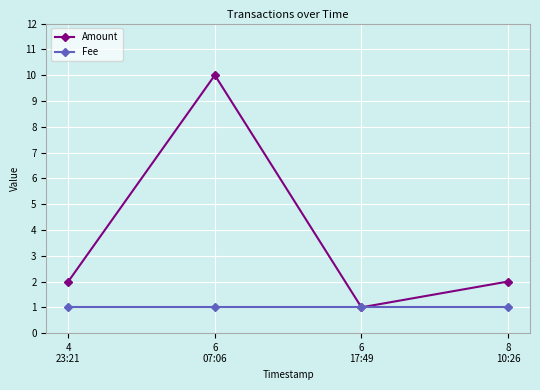

Count the number of data series in this chart.

2